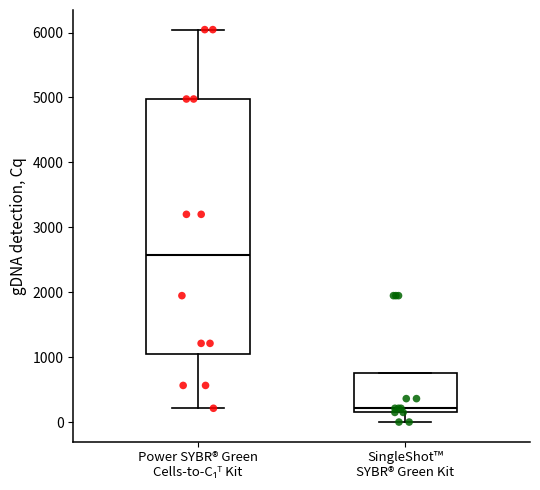

Where is the upper edge of the box for SingleShot™ SYBR® Green Kit on the y-axis? The values are not printed on the chart, so give them approximately, as read against the axis.

800